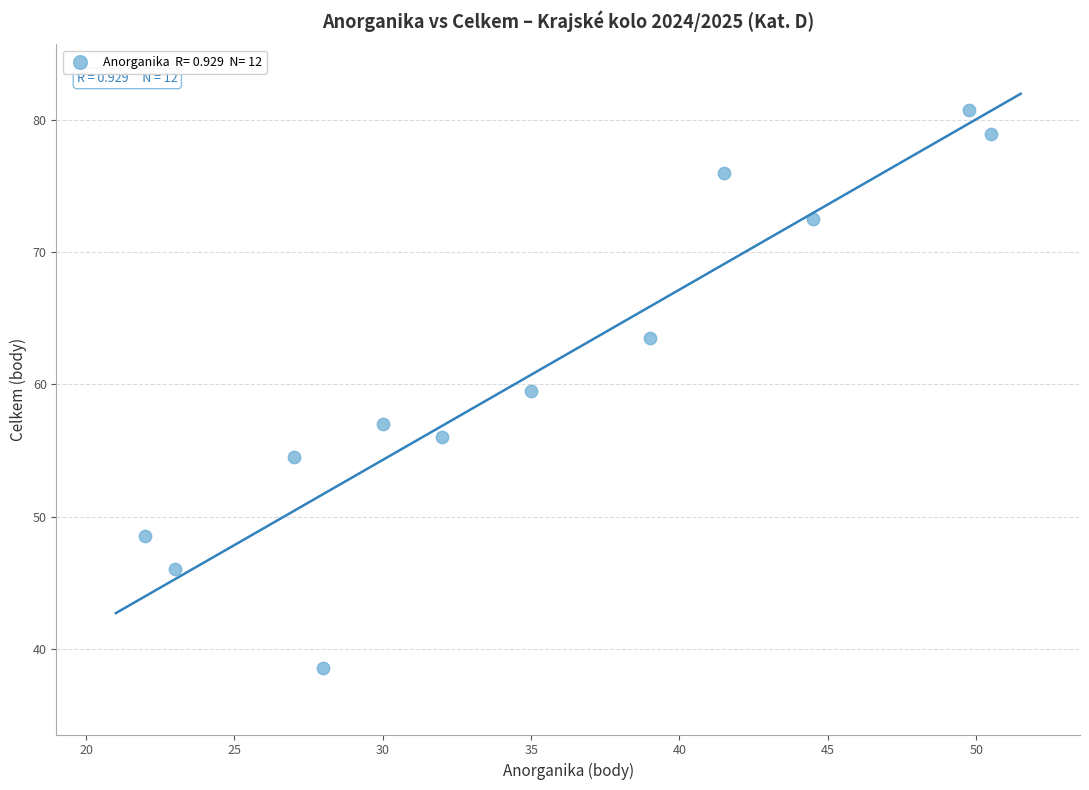

What is the average Y value?

61.0